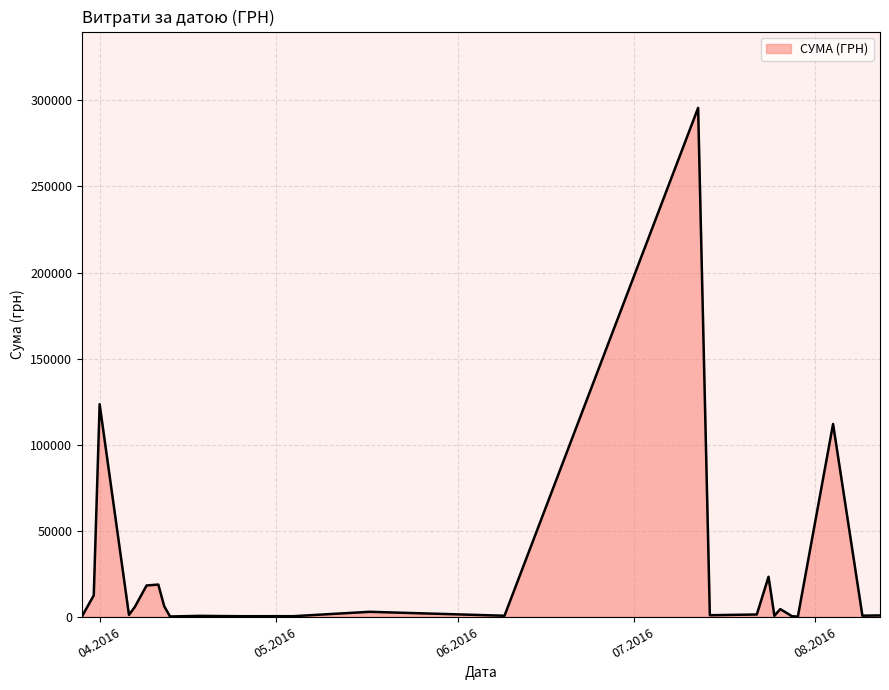

How many lines are shown in the chart?

1